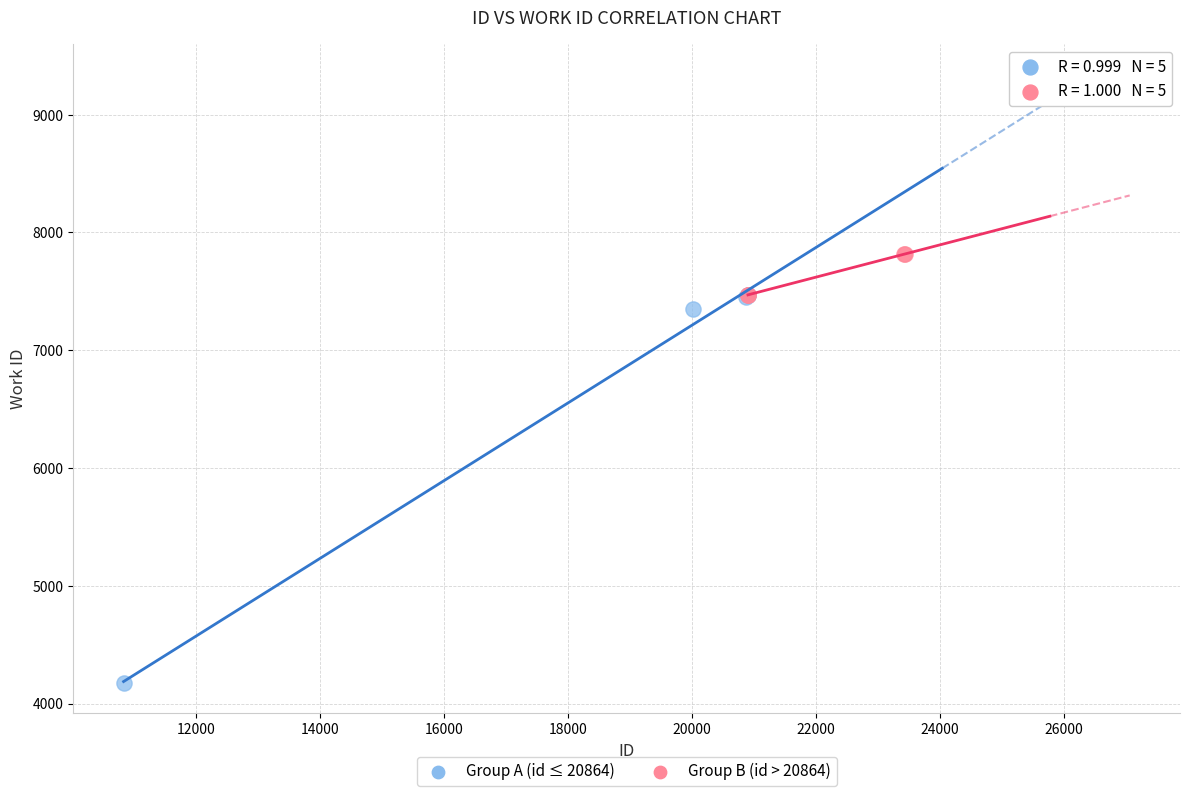

Which series has the largest Y range (max minus min)?

Group A (id ≤ 20864)